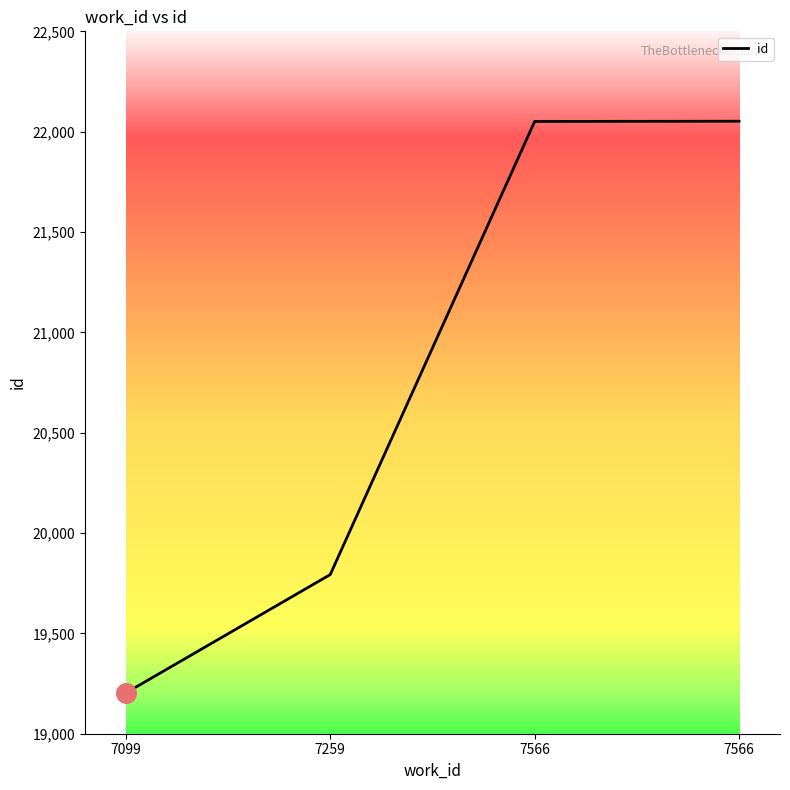

What is the change in value from 7566 to 7566?

+1